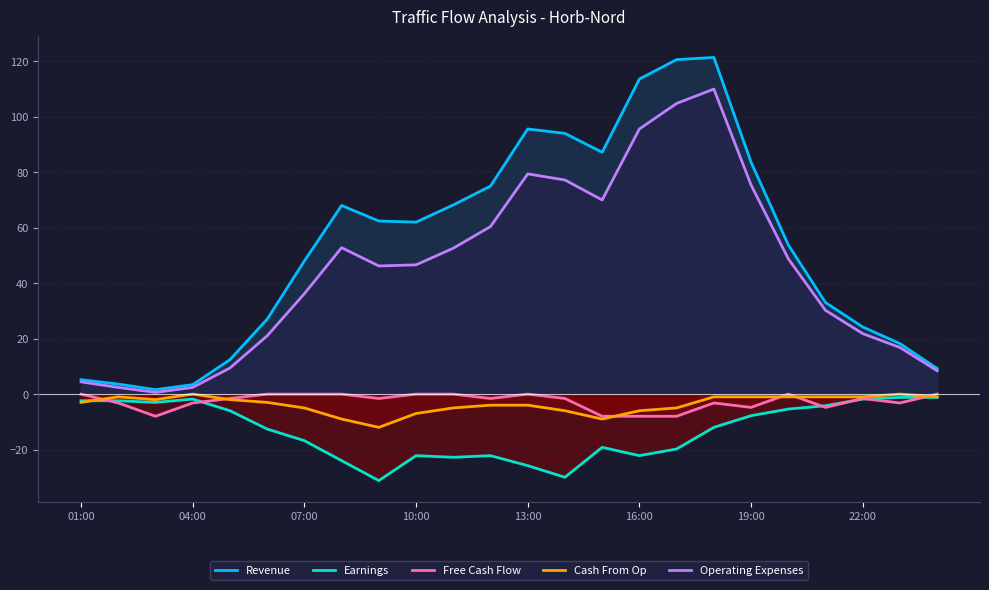

Which series has the largest range (max minus min)?

Revenue